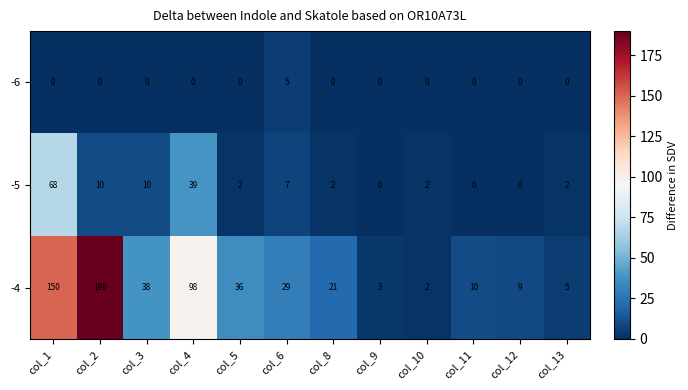

At how many categories does at least one series exceed 51?

3